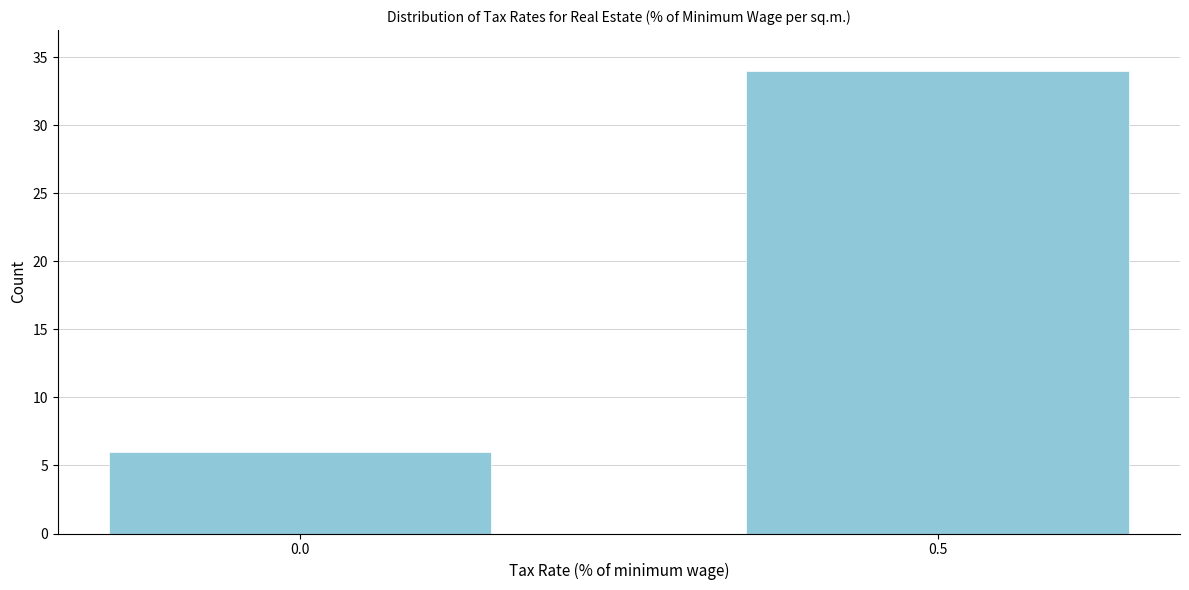

Reading left to right, transcribe all the data shown in this chart.

0.0=6	0.5=34